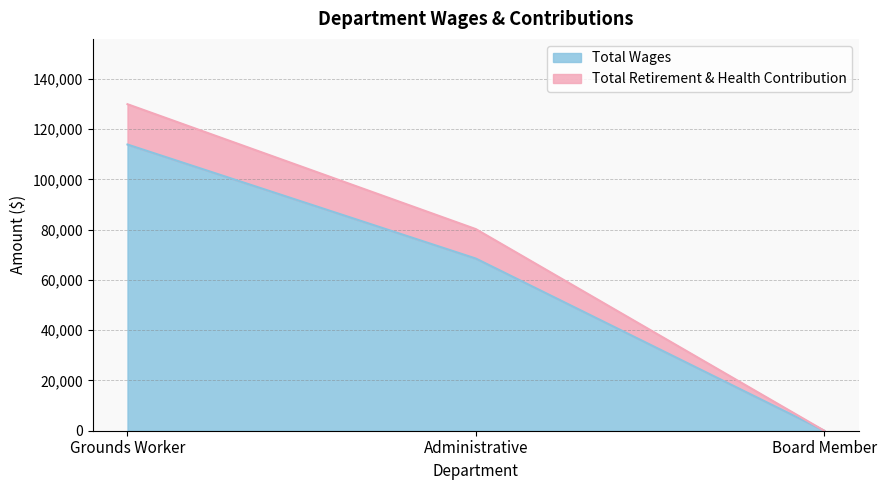

What is the difference between the Total Wages values at Administrative and Board Member?

68502